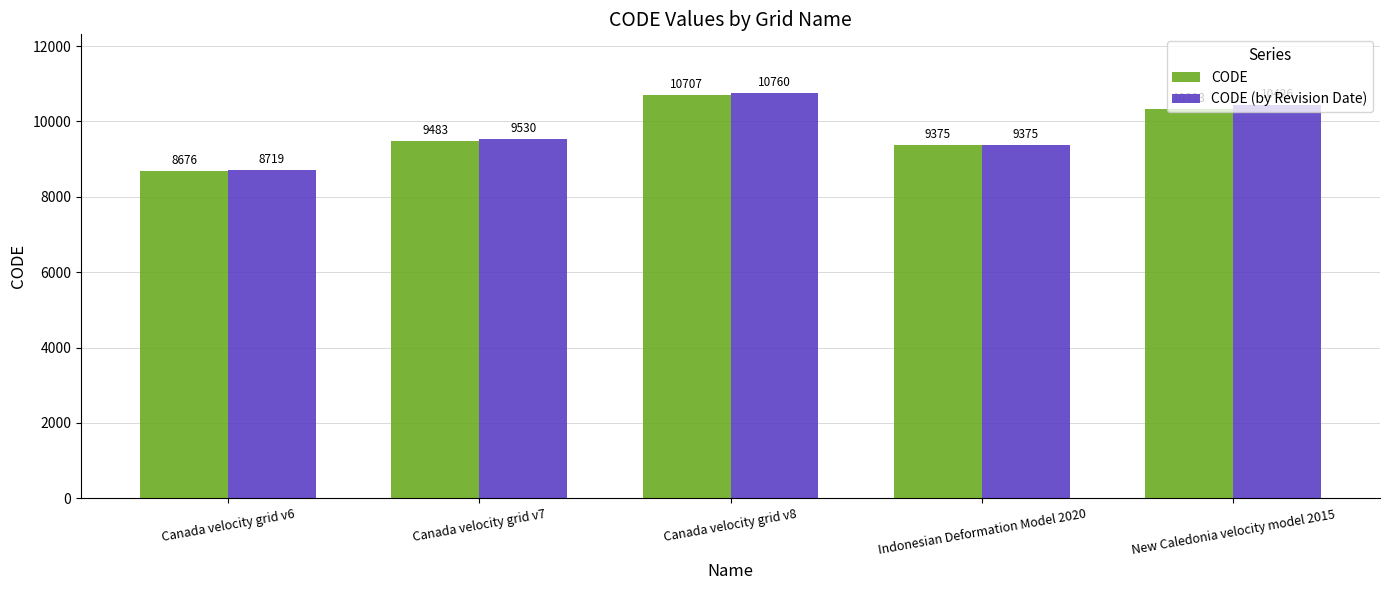

Where is CODE nearest to the value 9691?

Canada velocity grid v7